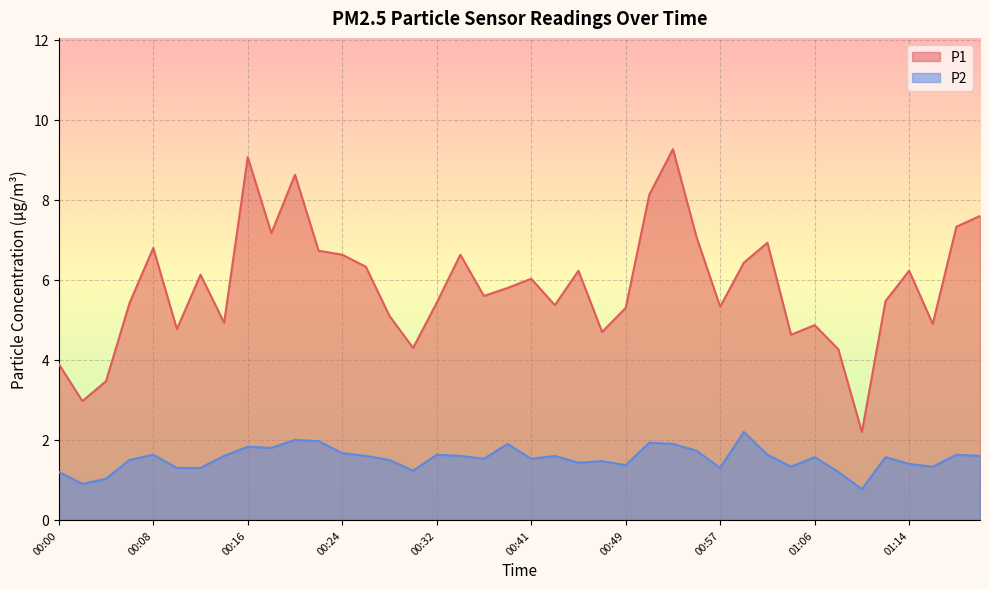

Where does the P1 series first go above 5?

00:06